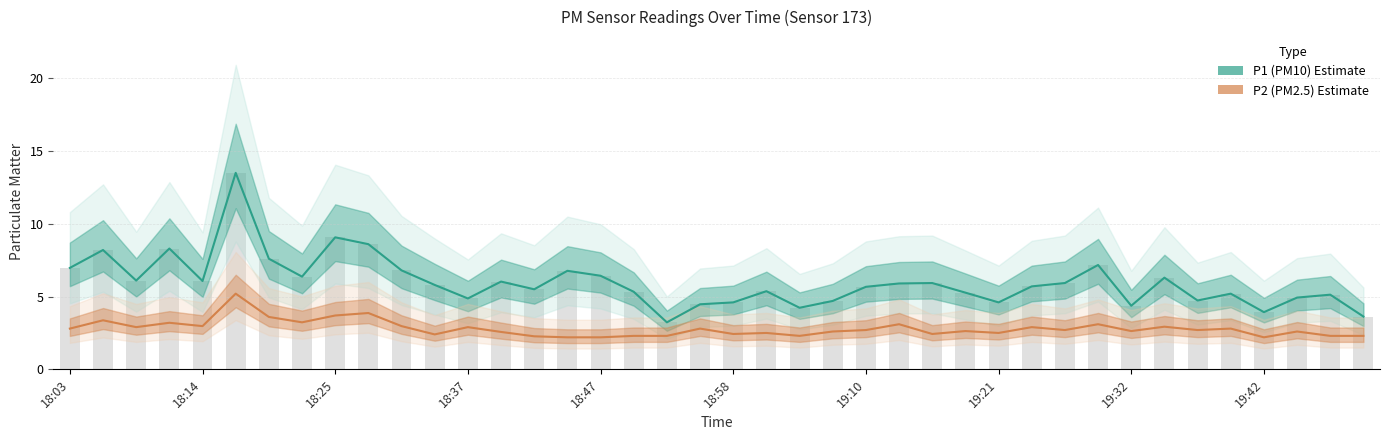

Between 19 and 34, which series saw the biggest shift?

P1 (PM10)